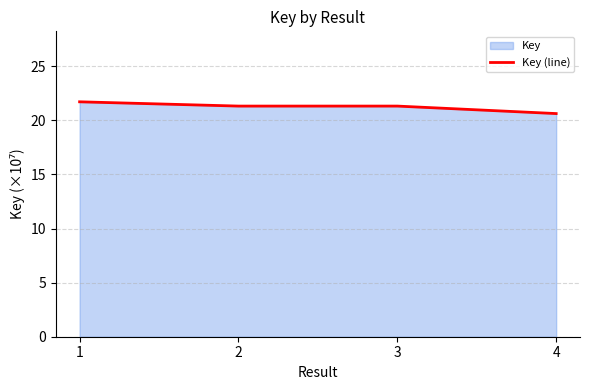

How many points are higher than both their immediate neighbors (excluding endpoints)?

1